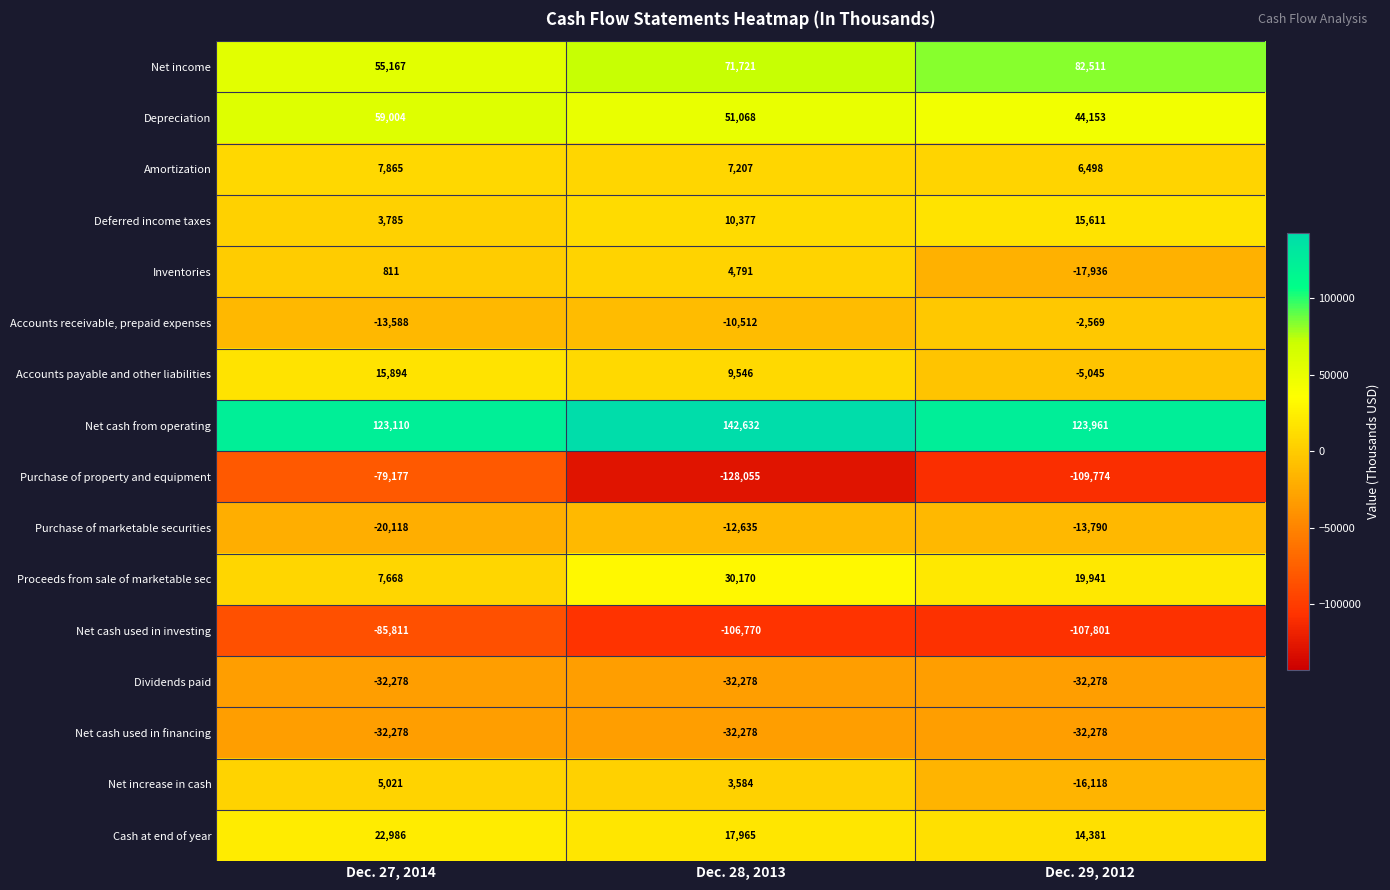

What is the difference between the maximum and minimum values in the Amortization series?

1367